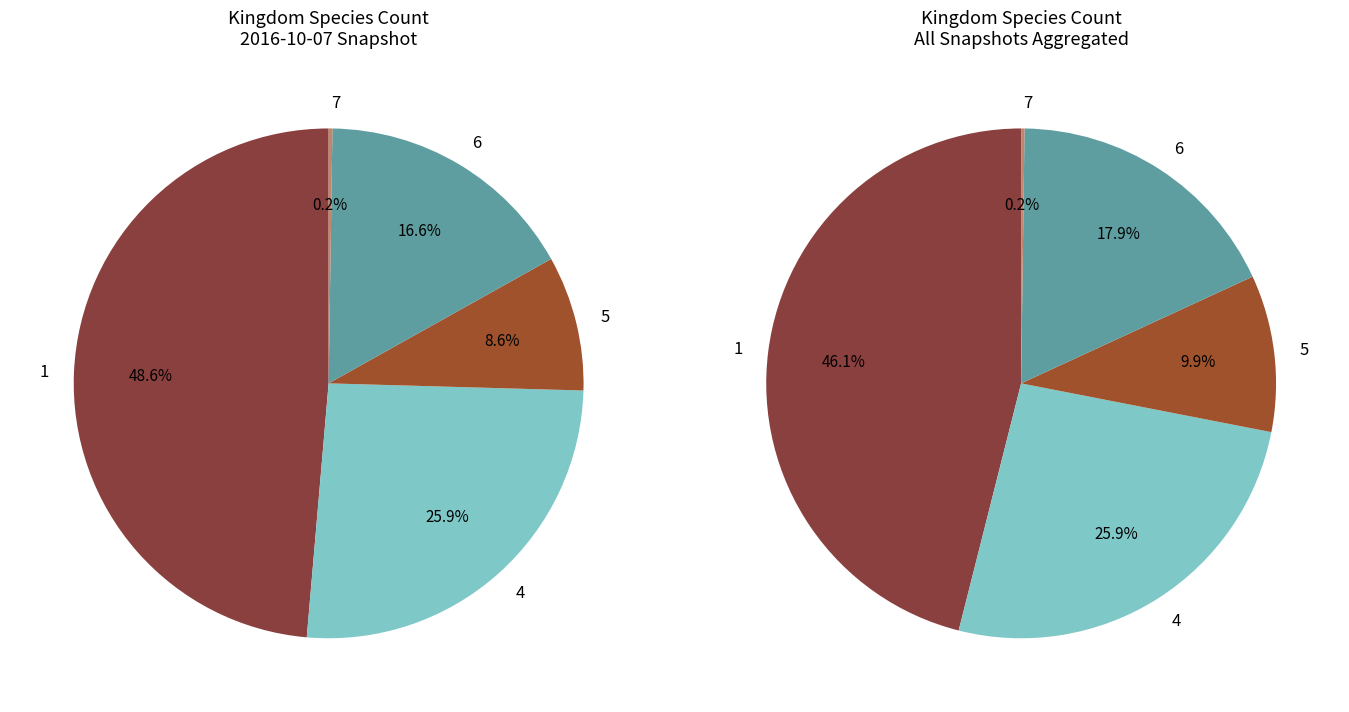

To the nearest percent, what is the combined percentage of 4 and 6?

43%